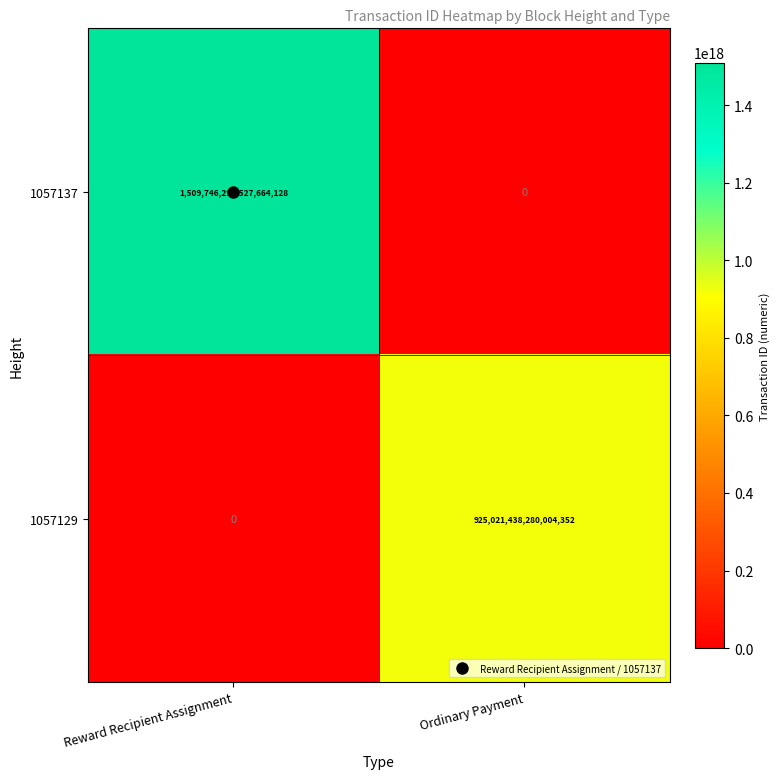

At which label is 1057129 closest to 462510719140002176?

Reward Recipient Assignment